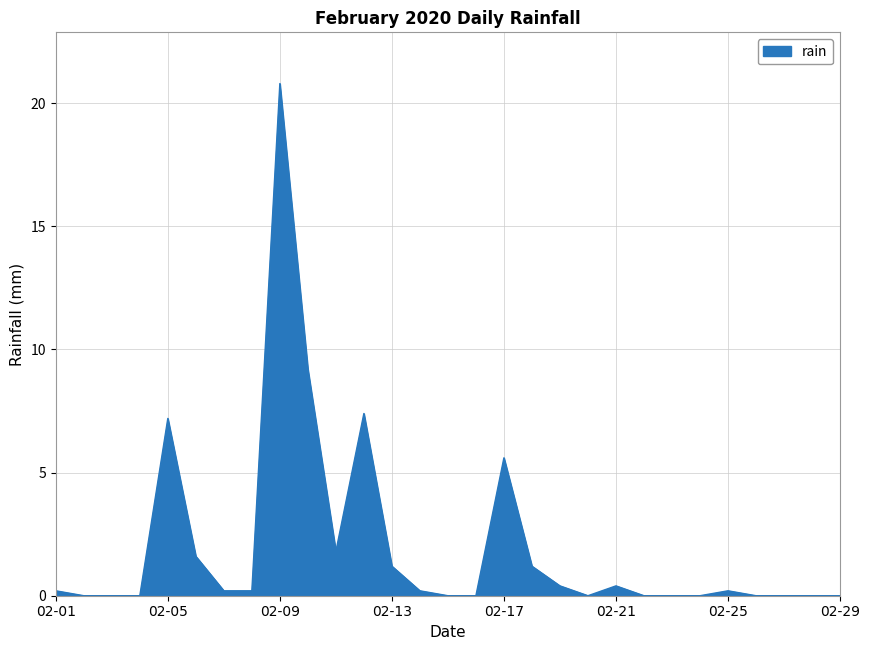

What is the maximum value shown in the chart?

20.8